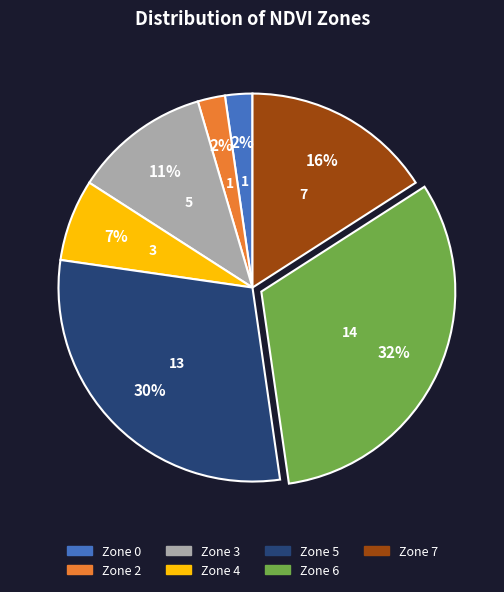

Which has a higher value, Zone 3 or Zone 0?

Zone 3